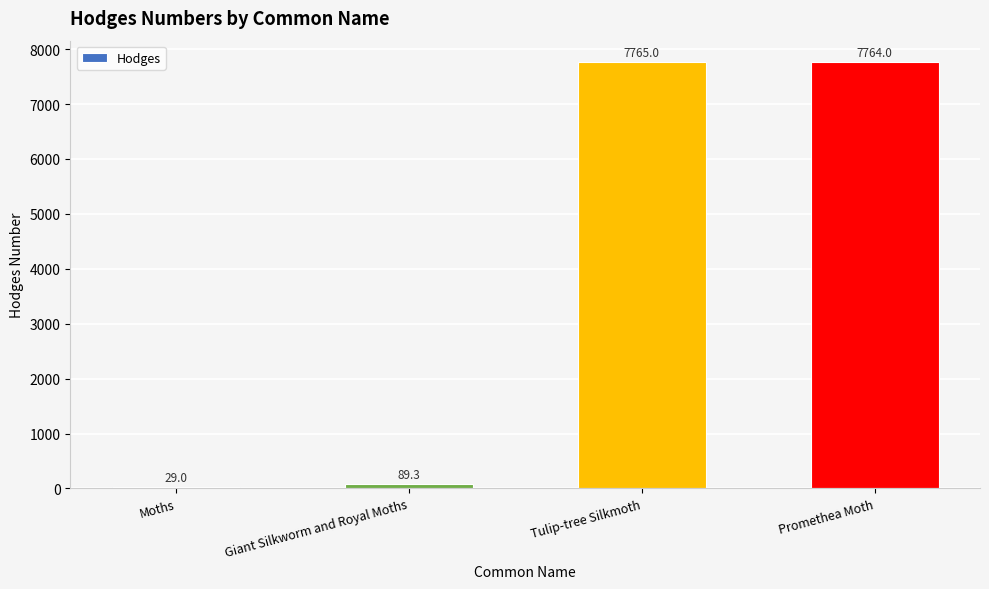

Reading left to right, list all the values displayed in this chart.

Moths=29.0	Giant Silkworm and Royal Moths=89.3	Tulip-tree Silkmoth=7765.0	Promethea Moth=7764.0